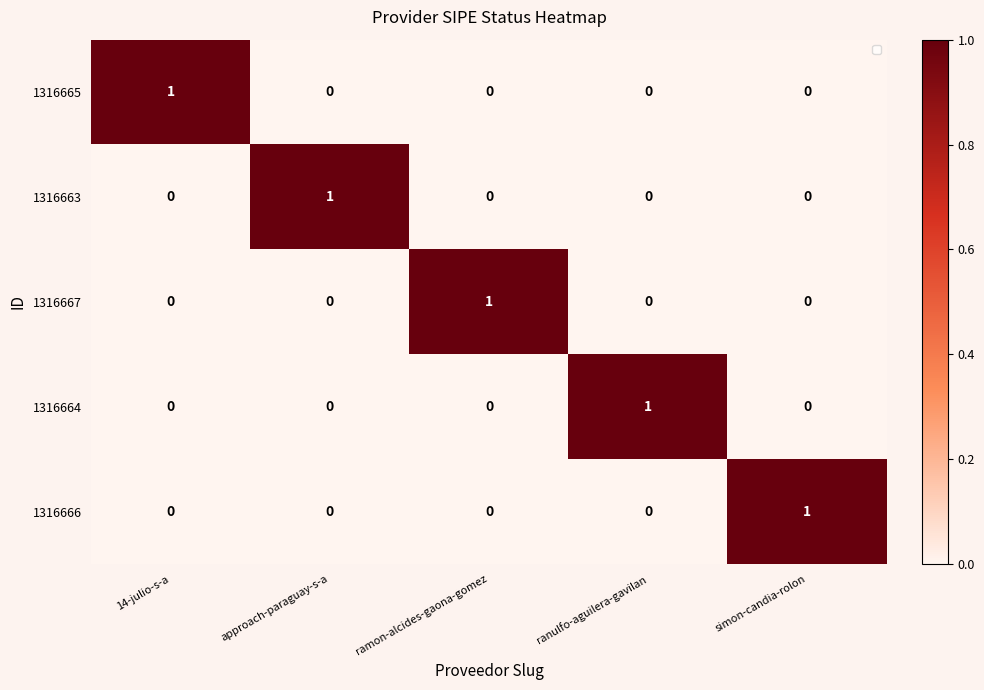

Count the 1316666 values in the range 0 to 1.

5